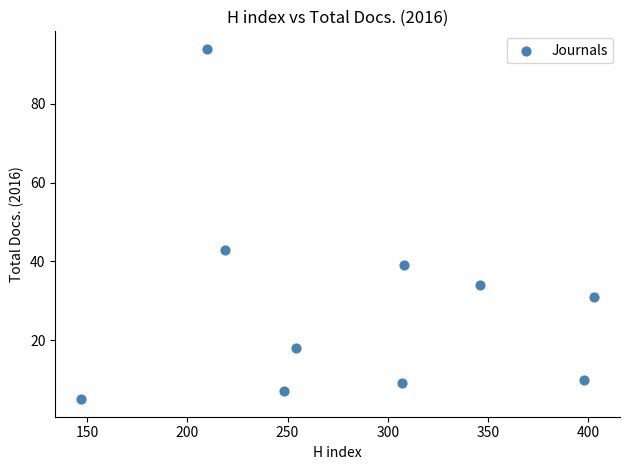

What Y value in the scatter plot is closest to 49?

43